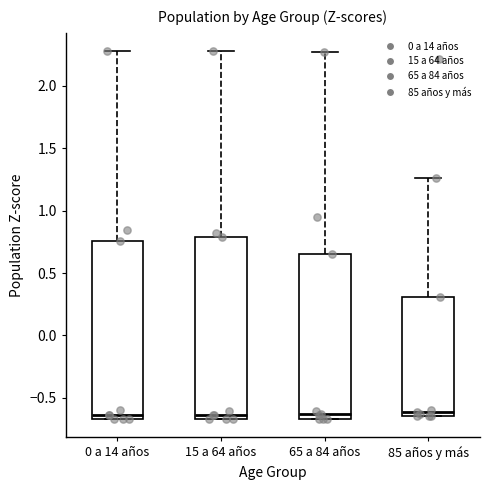

Reading left to right, read every box against the y-axis: the position of its median line, the range the box covers, and the ends of its whiskers. The values are not printed on the chart, so give them approximately, as read against the axis.

0 a 14 años: median -0.65 (just above the box's lower edge), box -0.65 to 0.75, whiskers -0.65 to 2.30
15 a 64 años: median -0.65 (just above the box's lower edge), box -0.65 to 0.80, whiskers -0.65 to 2.30
65 a 84 años: median -0.65 (just above the box's lower edge), box -0.65 to 0.65, whiskers -0.65 to 2.25
85 años y más: median -0.60, box -0.65 to 0.30, whiskers -0.65 to 1.25